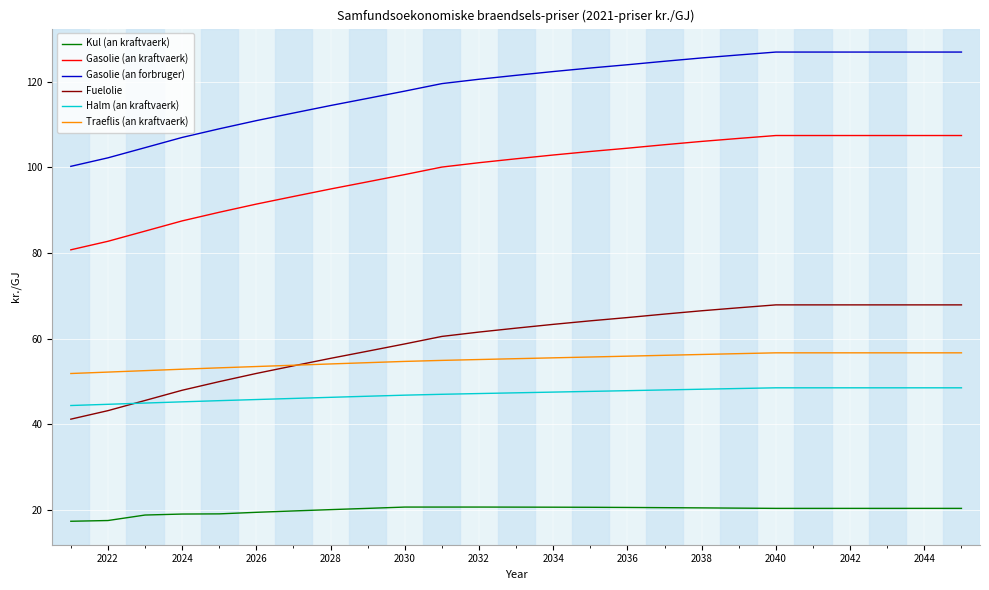

How many lines are shown in the chart?

6